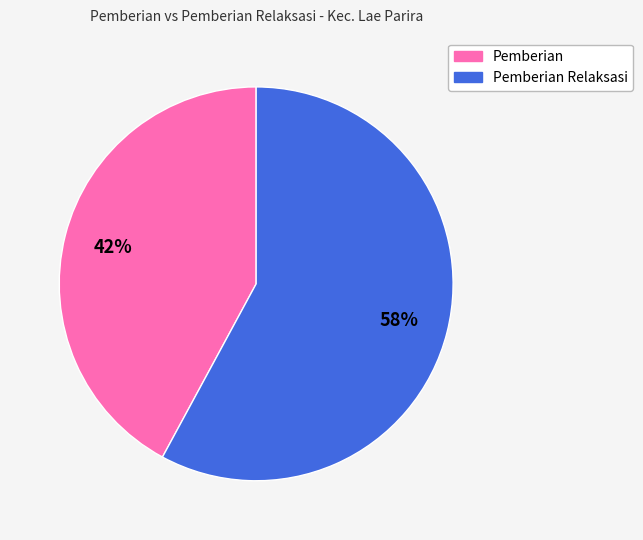

To the nearest percent, what is the average slice percentage?

50%